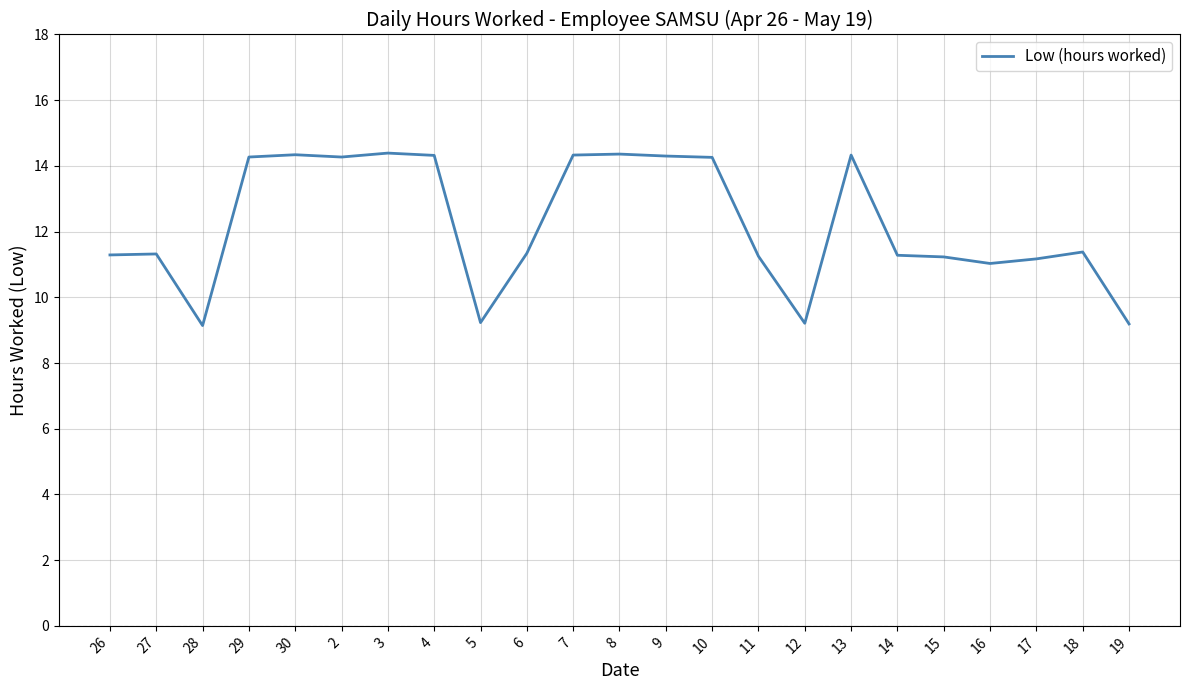

True or false: the data shows 16.2 at 19.

False